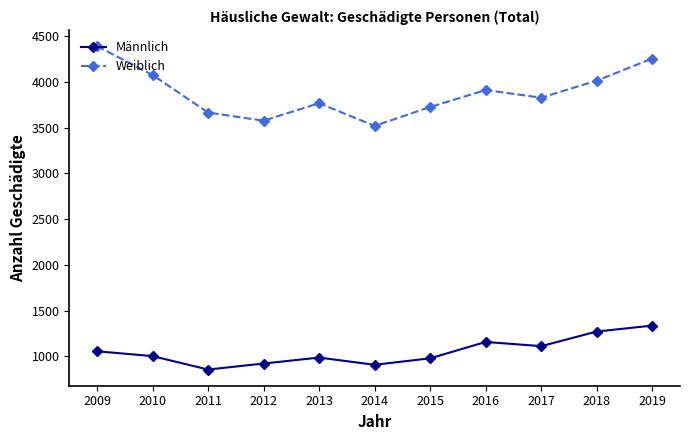

True or false: Weiblich has a value of 4780 at 2014.

False